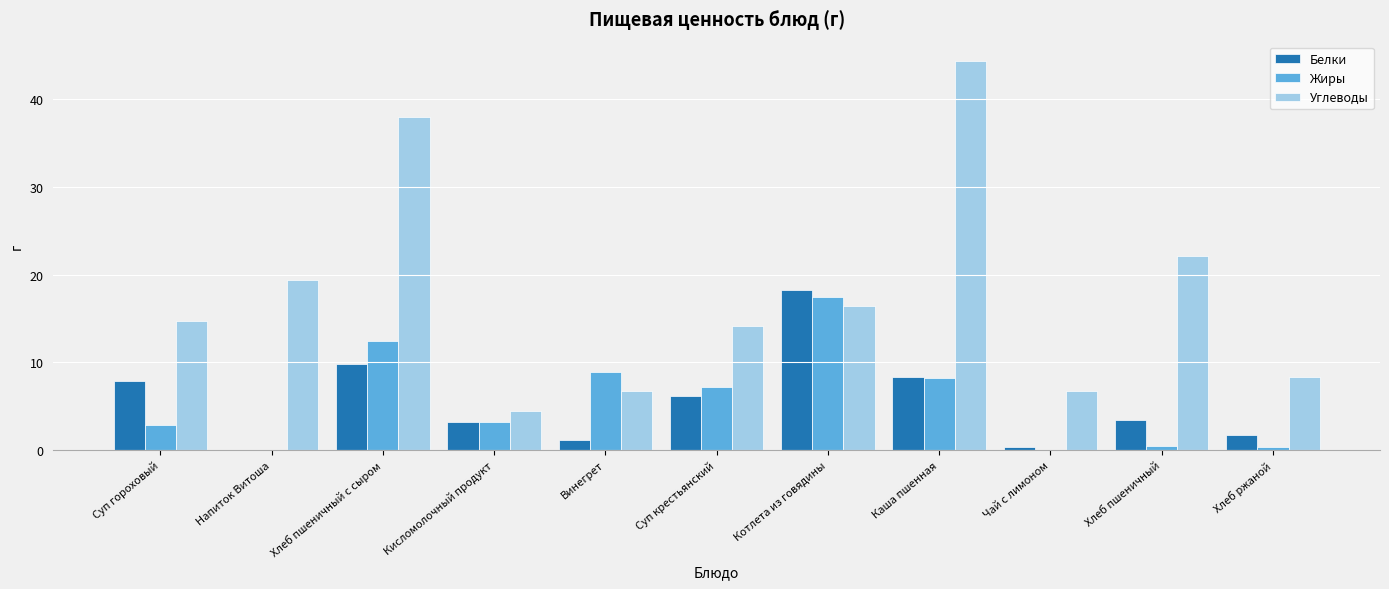

Is the value of Углеводы at Хлеб пшеничный greater than the value of Белки at Винегрет?

Yes